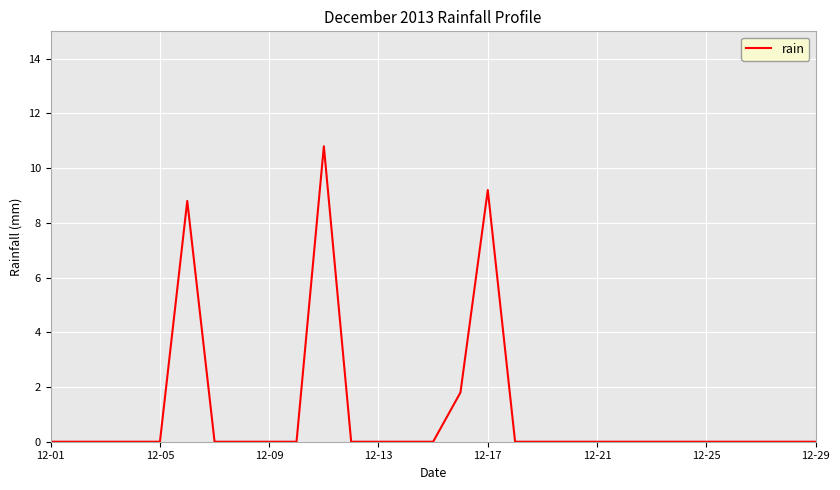

What is the maximum value shown in the chart?

10.8